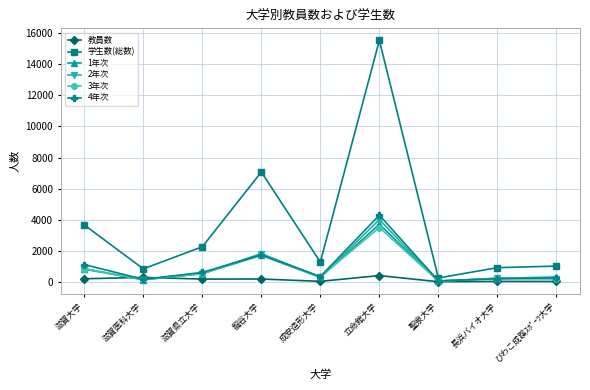

What is the label of the 2nd point from the left?

滋賀医科大学